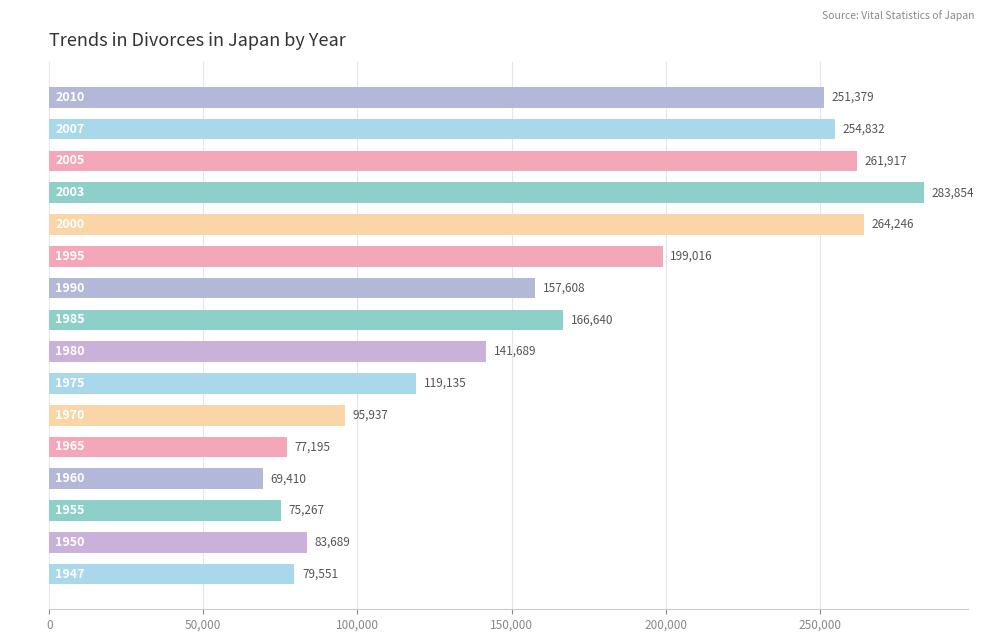

What is the sum of the values at 1975 and 2003?

402989